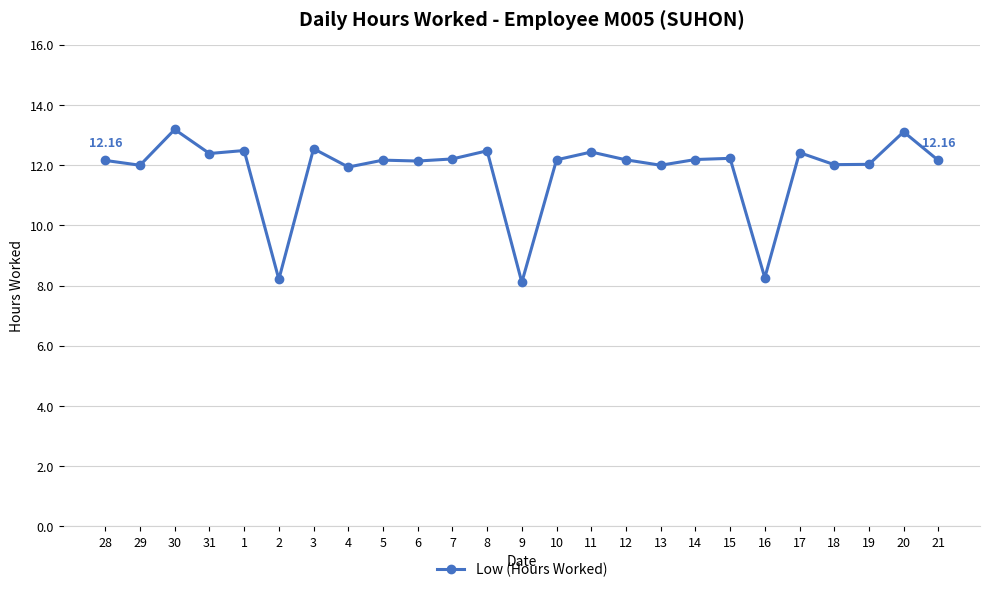

What is the change in value from 8 to 13?

-0.5